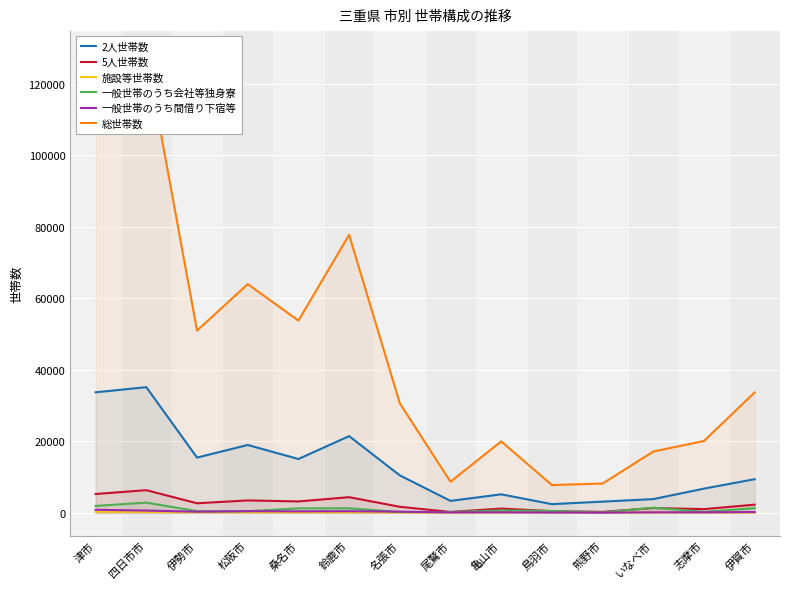

Which category has the lowest value across all series?

尾鷲市